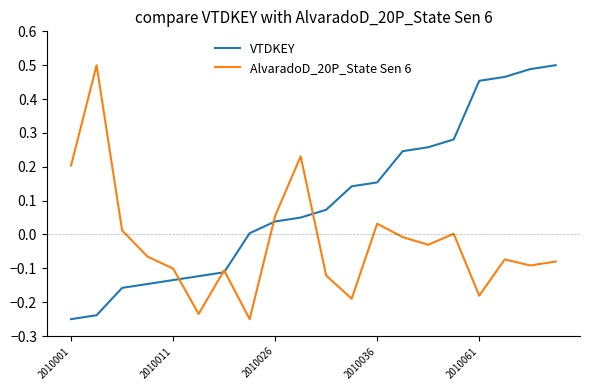

True or false: VTDKEY has more than 0 interior local peaks.

False